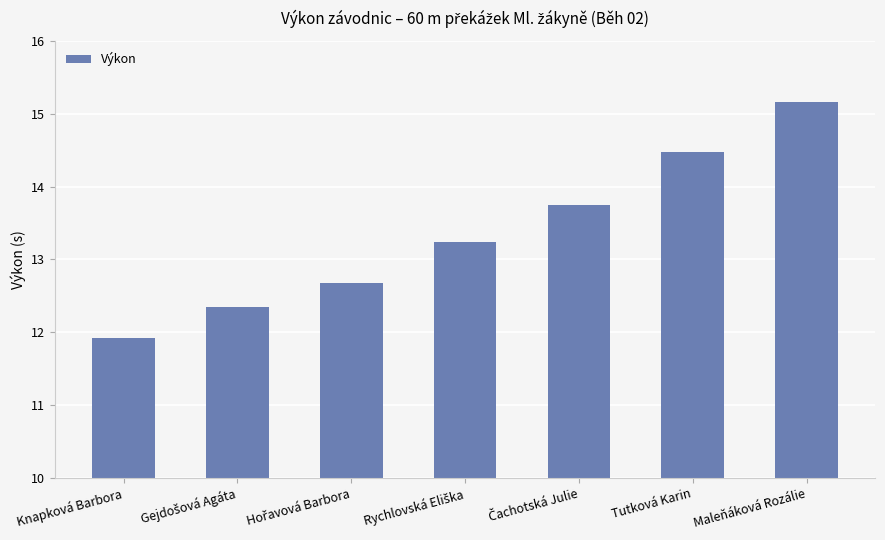

What is the sum of all values?

93.6